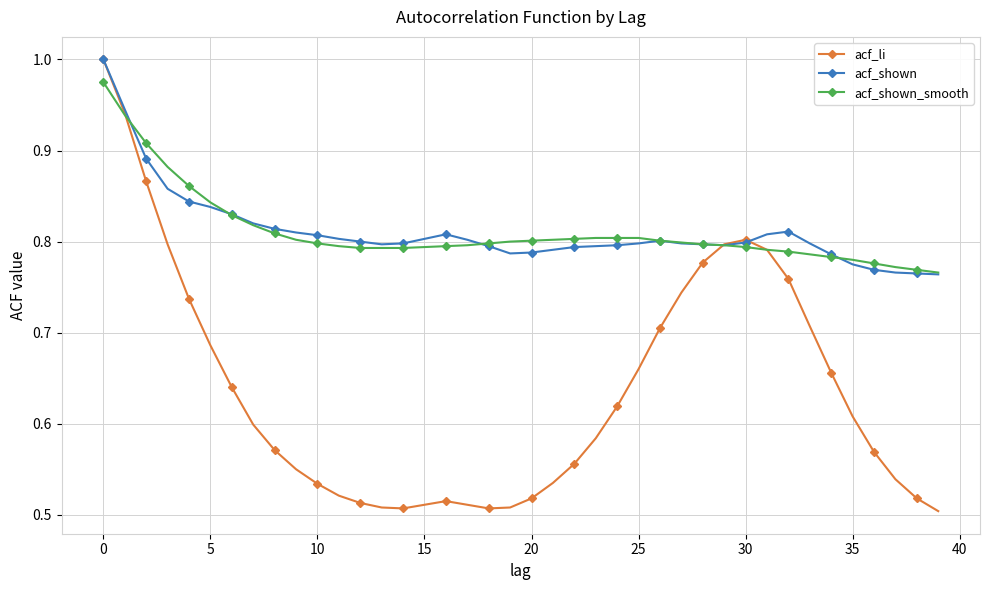

Which series has the widest spread of values?

acf_li